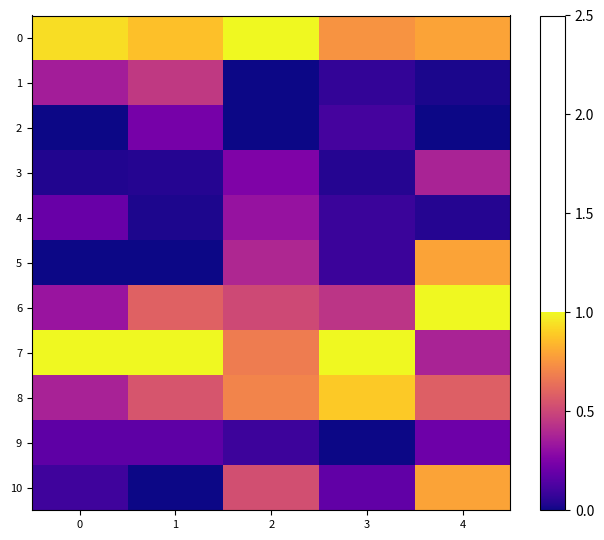

Reading left to right, extract all data points from this chart.

0: 0=0.9	1=0.9	2=1.0	3=0.7	4=0.8
1: 0=0.4	1=0.5	2=0.0	3=0.1	4=0.0
2: 0=0.0	1=0.2	2=0.0	3=0.1	4=0.0
3: 0=0.0	1=0.0	2=0.3	3=0.0	4=0.4
4: 0=0.2	1=0.0	2=0.3	3=0.1	4=0.0
5: 0=0.0	1=0.0	2=0.4	3=0.1	4=0.8
6: 0=0.3	1=0.6	2=0.5	3=0.4	4=1.0
7: 0=1.0	1=1.0	2=0.7	3=1.0	4=0.4
8: 0=0.4	1=0.6	2=0.7	3=0.9	4=0.6
9: 0=0.2	1=0.2	2=0.1	3=0.0	4=0.2
10: 0=0.1	1=0.0	2=0.5	3=0.2	4=0.8